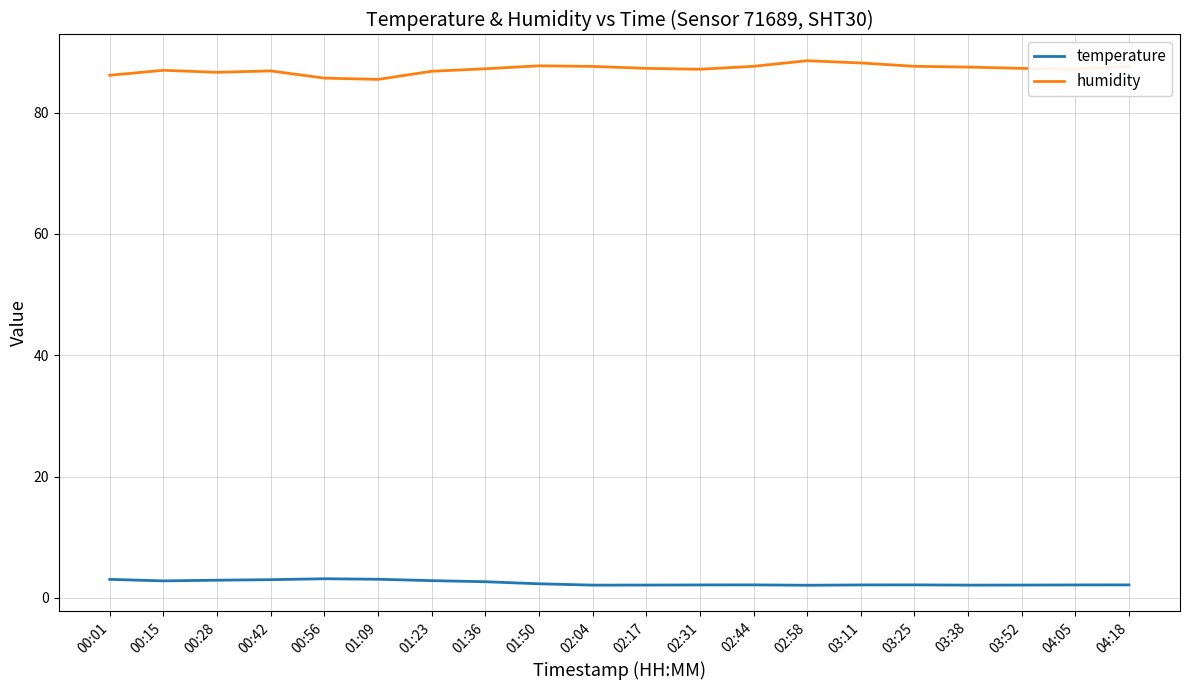

What is the sum of the temperature values at 02:17 and 01:50?

4.4